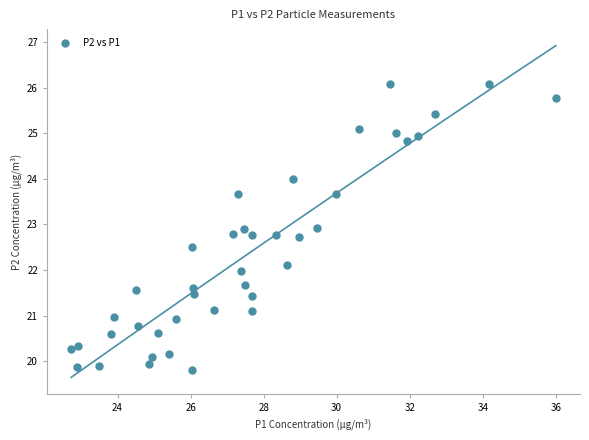

What is the range of X values (max minus min)?

13.3